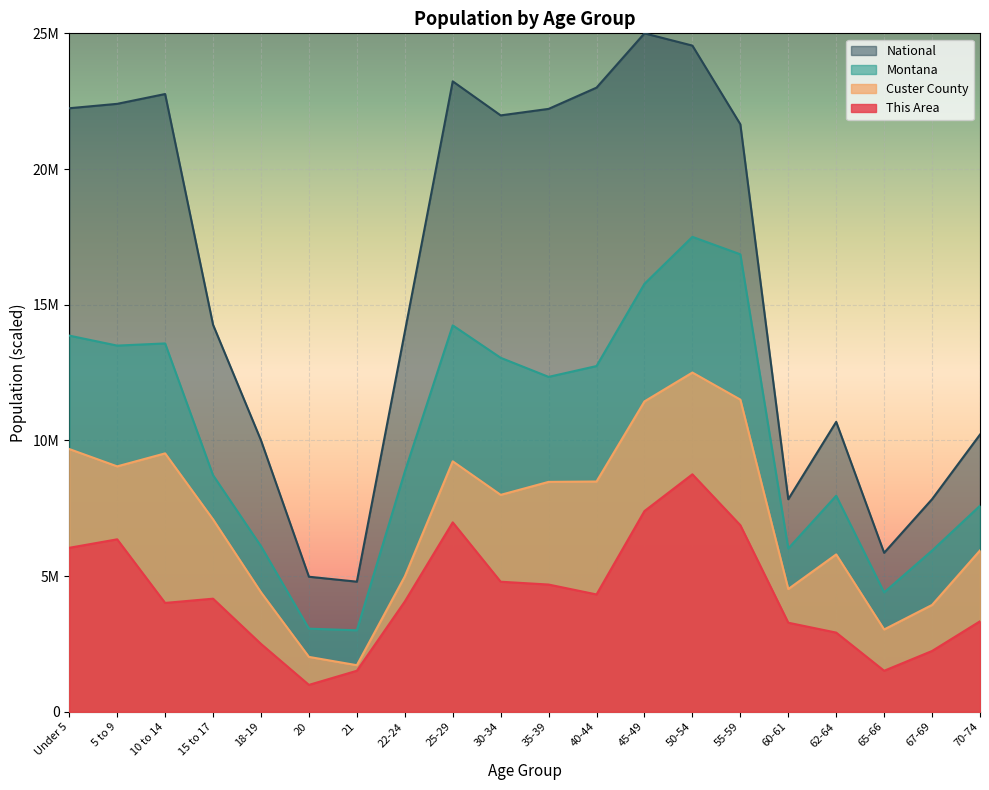

Reading left to right, what are all the values shown in this chart?

This Area: 6041666.7	6354166.7	4010416.7	4166666.7	2500000.0	989583.3	1510416.7	4062500.0	6979166.7	4791666.7	4687500.0	4322916.7	7395833.3	8750000.0	6875000.0	3281250.0	2916666.7	1510416.7	2239583.3	3333333.3
Custer County: 9680851.1	9042553.2	9521276.6	7087766.0	4401595.7	2021276.6	1715425.5	4986702.1	9228723.4	7992021.3	8470744.7	8484042.6	11436170.2	12500000.0	11502659.6	4521276.6	5797872.3	3031914.9	3936170.2	5944148.9
Montana: 13861041.0	13492881.7	13572597.7	8715693.2	6100385.7	3061850.5	3001452.8	8844704.4	14238526.3	13043452.1	12340441.1	12739021.2	15770228.8	17500000.0	16856942.6	6016450.7	7960056.3	4399036.9	5938733.2	7591008.9
National: 22239779.2	22401937.0	22763625.0	14261402.2	10002920.3	4975131.4	4793663.8	13995337.7	23231129.8	21976373.4	22215867.6	22998965.5	25000000.0	24548116.0	21649081.0	7831537.2	10683398.4	5856706.4	7833336.1	10214378.8